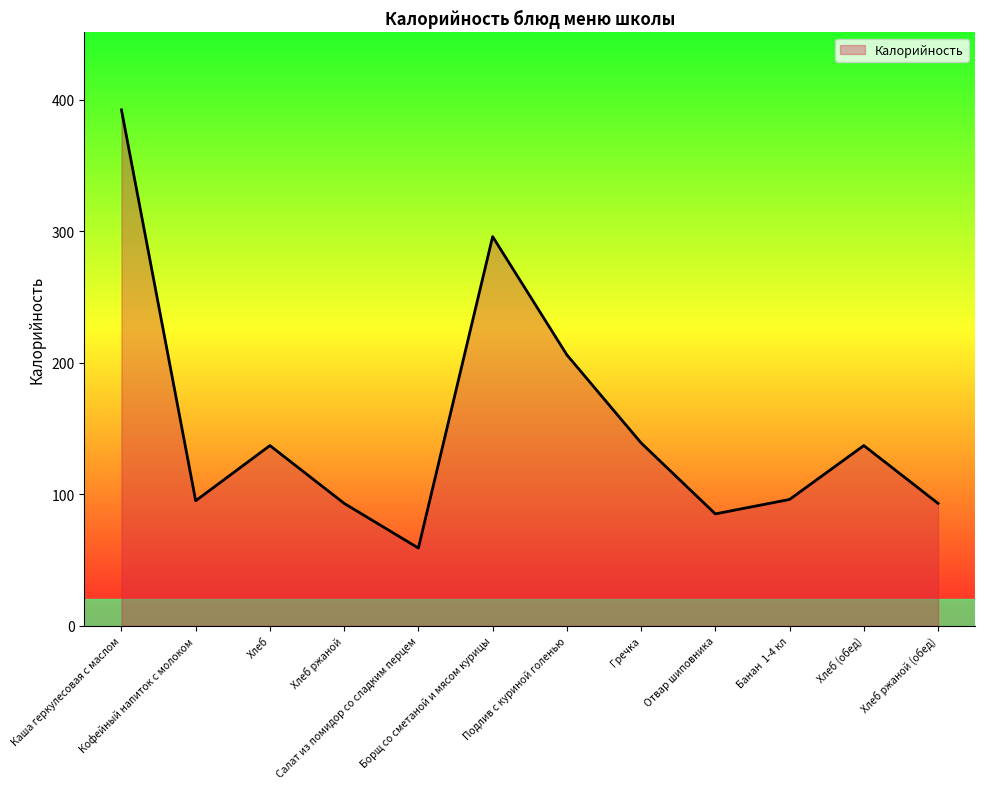

List the labels in order of value, smallest first.

Салат из помидор со сладким перцем, Отвар шиповника, Хлеб ржаной, Хлеб ржаной (обед), Кофейный напиток с молоком, Банан  1-4 кл, Хлеб, Хлеб (обед), Гречка, Подлив с куриной голенью, Борщ со сметаной и мясом курицы, Каша геркулесовая с маслом